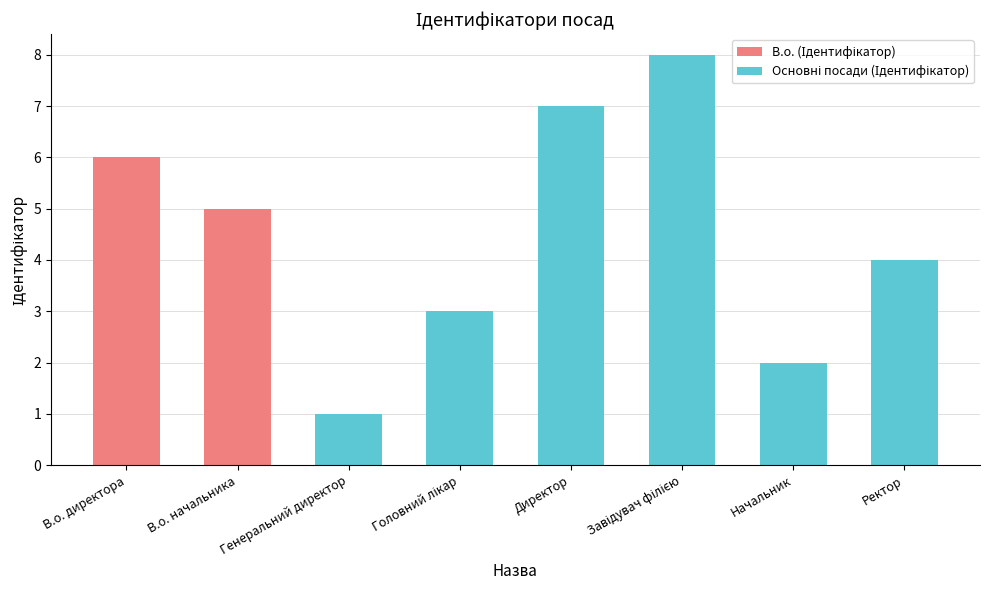

What is the difference between the maximum and second lowest values?

6